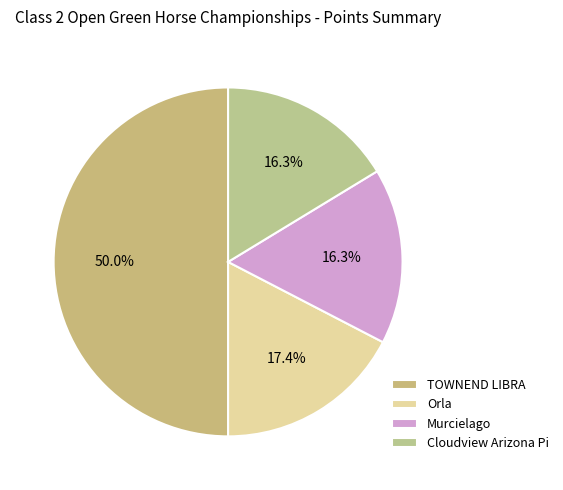

Which category has the smallest portion of the pie?

Murcielago